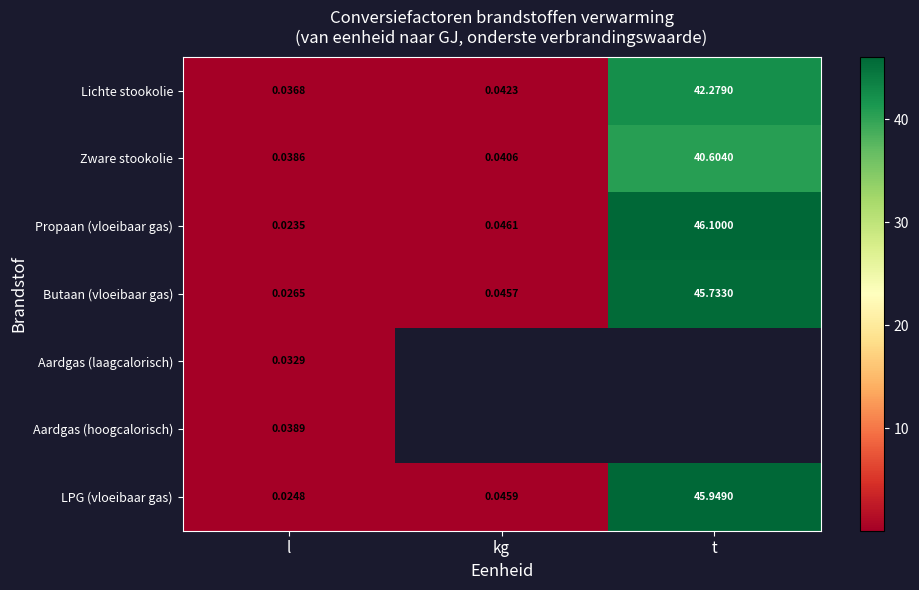

What is the difference between the highest and lowest values at t?

5.5